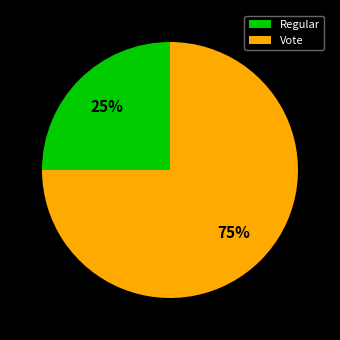

What is the ratio of the value at Vote to the value at Regular?

3.0